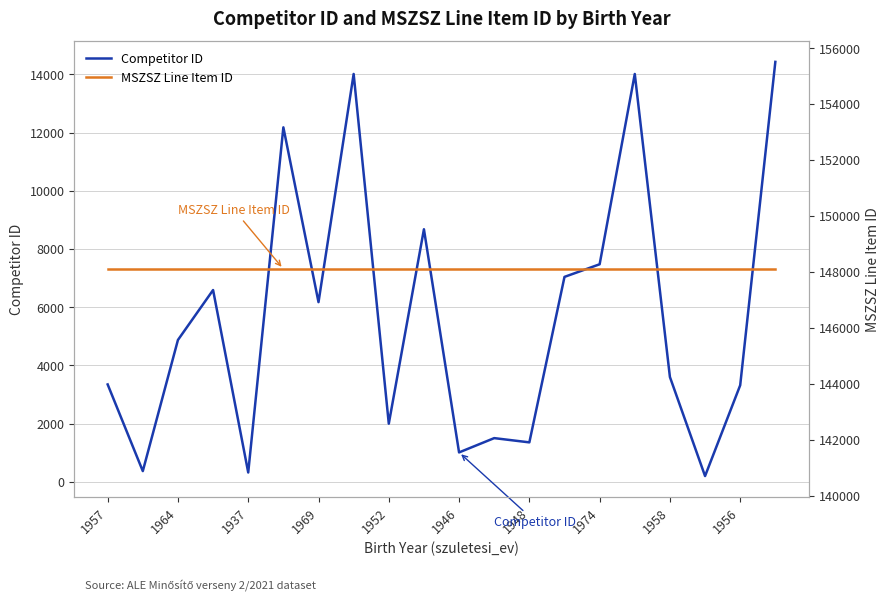

Reading left to right, extract all data points from this chart.

Competitor ID: 3346	369	4874	6589	321	12178	6173	14012	1998	8677	1011	1502	1356	7041	7474	14011	3602	199	3318	14427
MSZSZ Line Item ID: 148101	148101	148101	148101	148101	148101	148101	148101	148101	148101	148101	148101	148101	148101	148101	148101	148101	148101	148101	148101